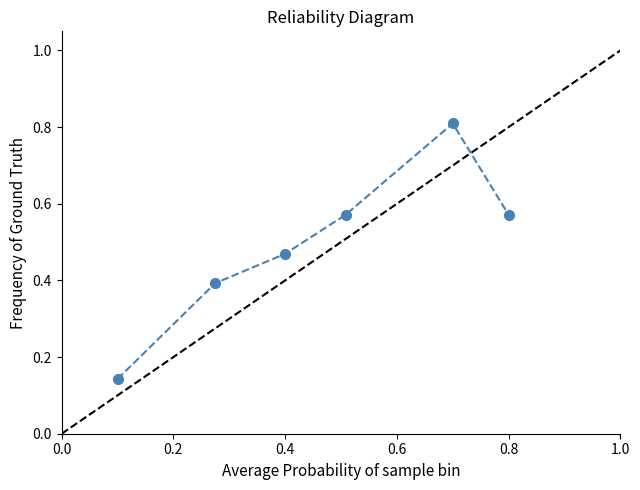

What is the value of the 2nd point from the left?

0.4